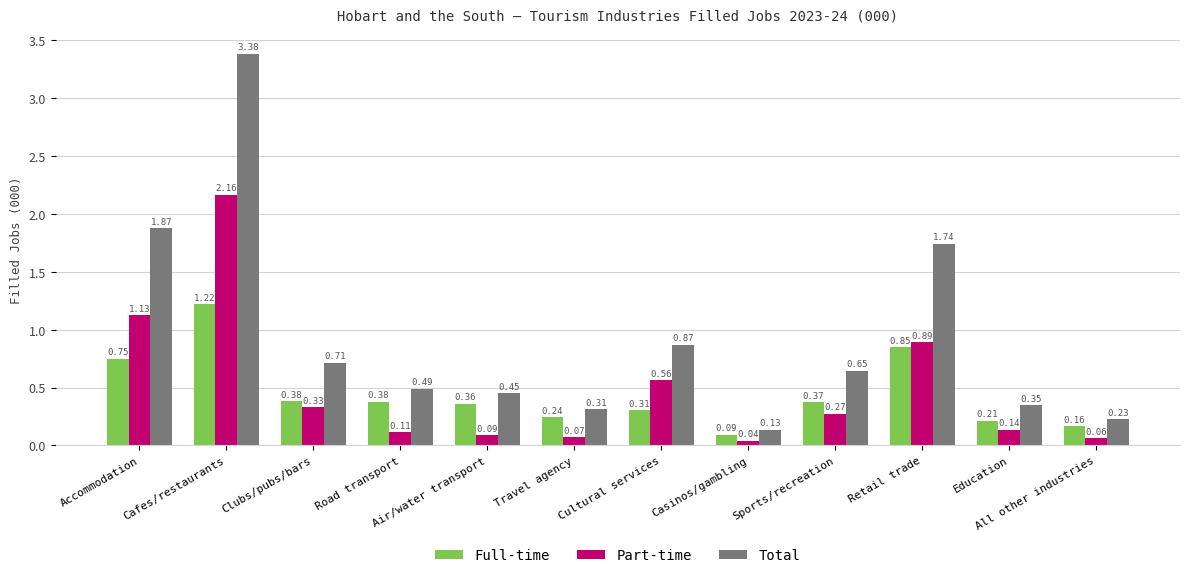

What is the label of the 9th bar from the right?

Road transport